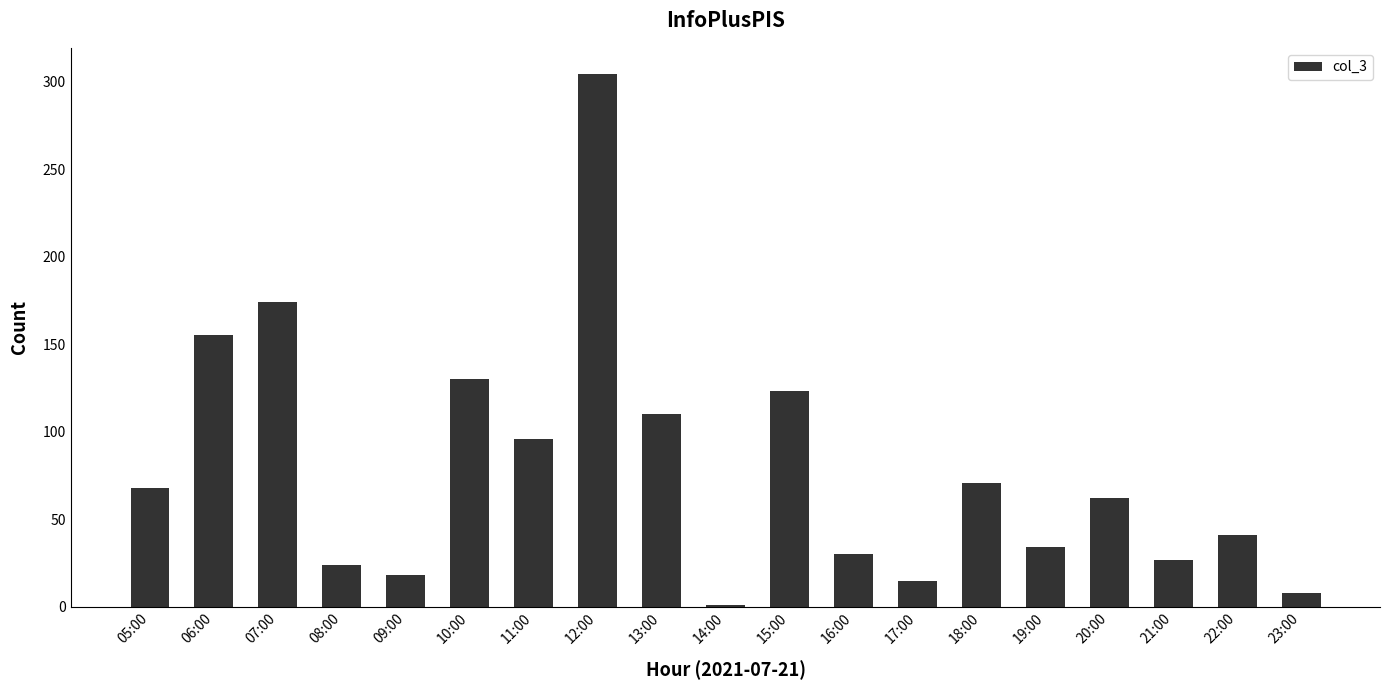

What is the label of the 13th bar from the right?

11:00